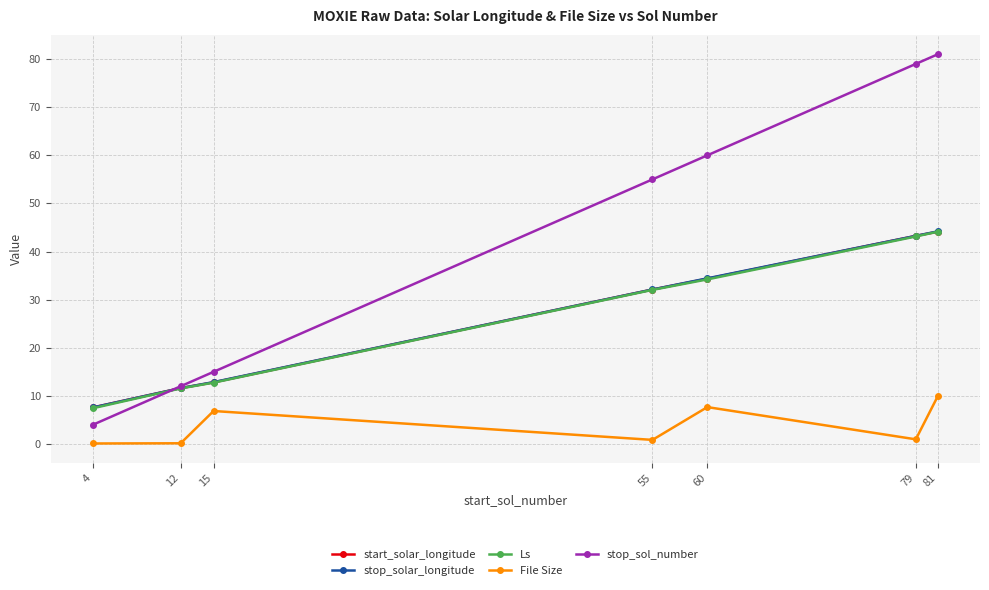

How many intersections are there between Ls and stop_sol_number?

1